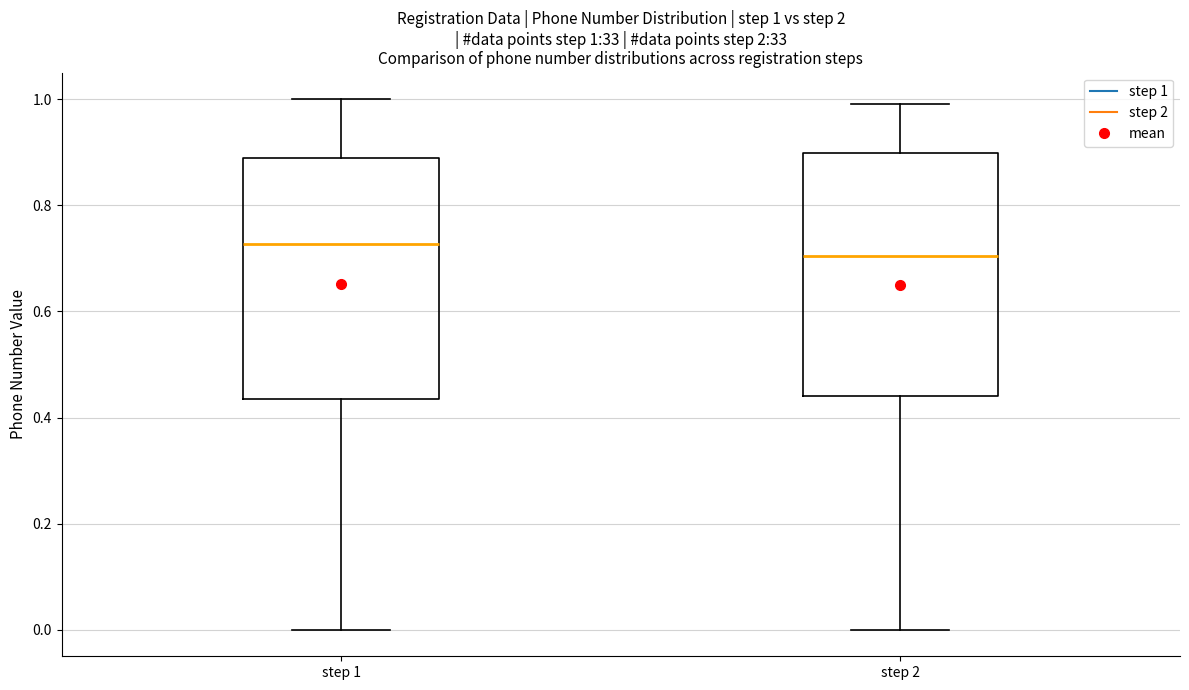

Which box's median line is the lowest?

step 2